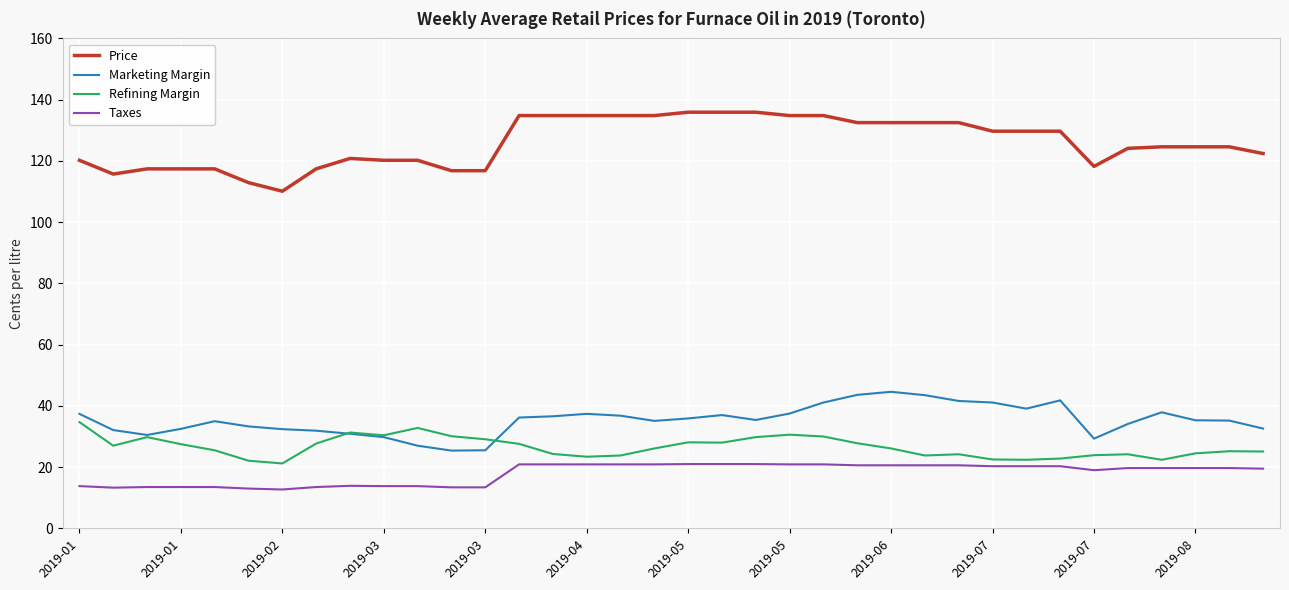

What is the difference between the second highest and minimum values in the Taxes series?

8.3